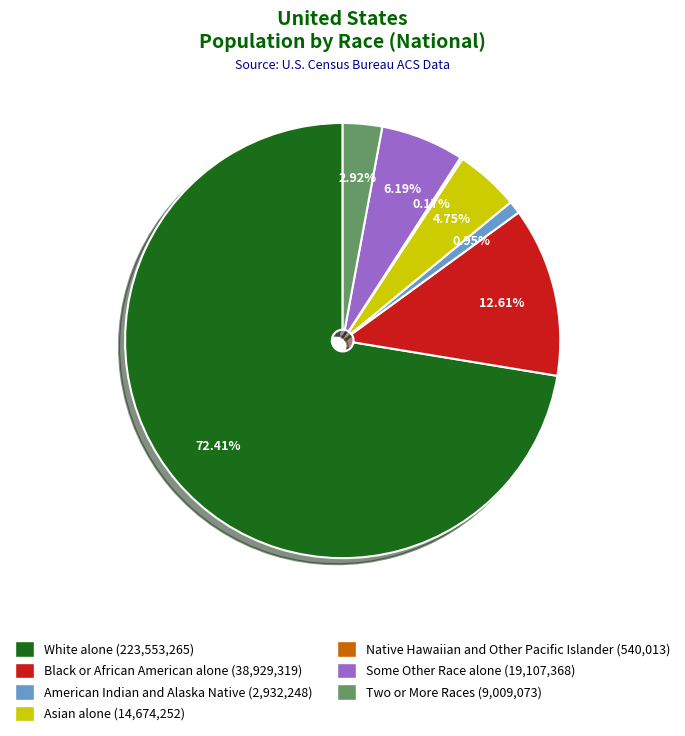

Do Some Other Race alone and Asian alone together represent more than half of the pie?

No